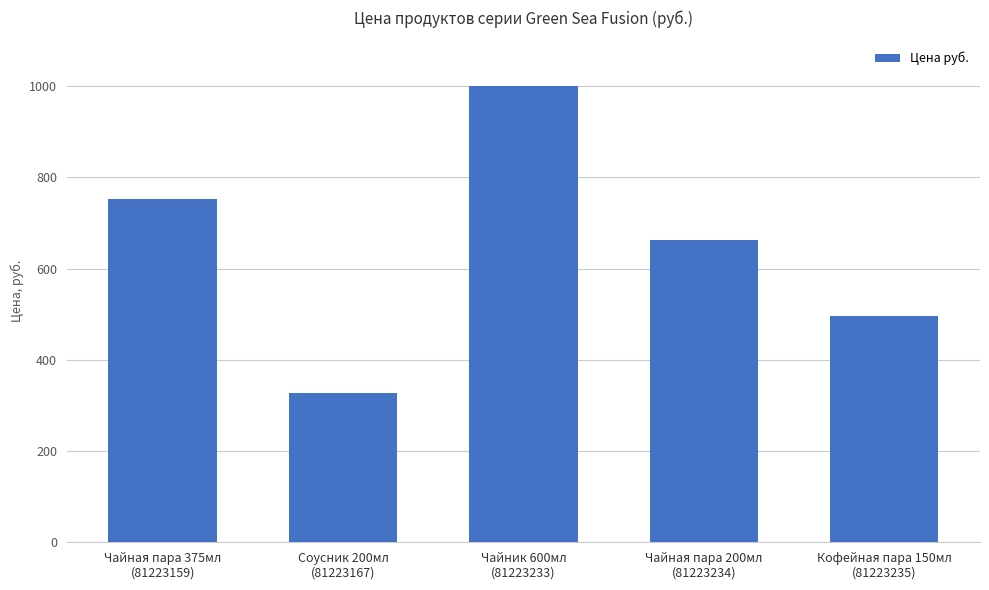

What is the label of the 2nd bar from the right?

Чайная пара 200мл
(81223234)